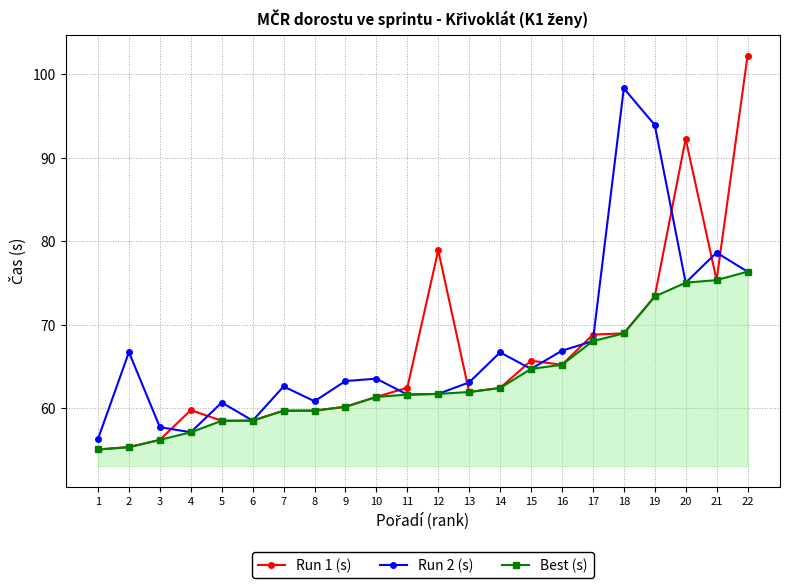

Which series changed the most between 12 and 18?

Run 2 (s)